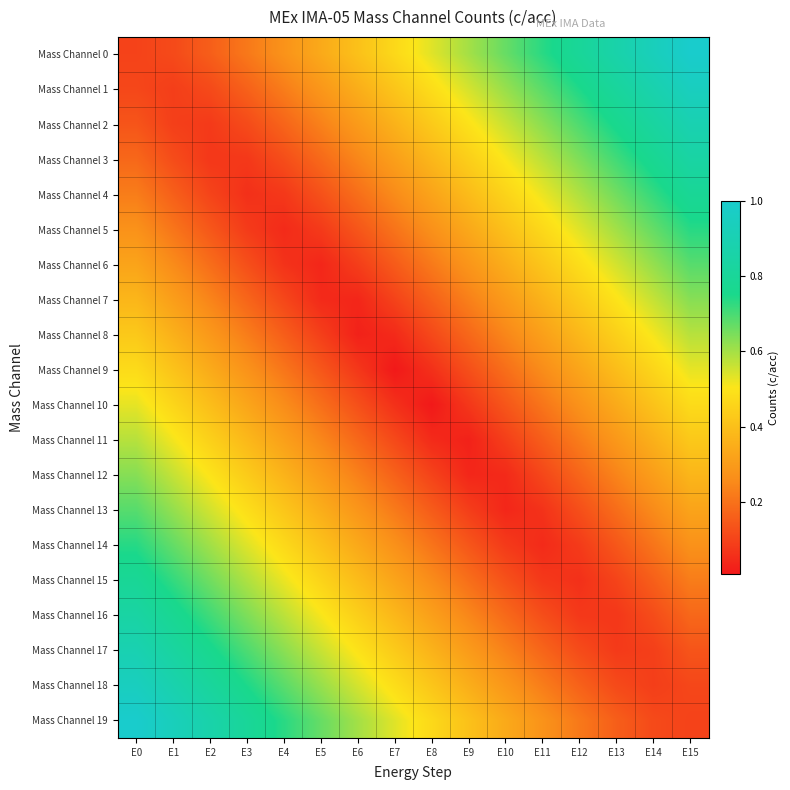

Reading right to left, what are all the values shown in this chart?

Mass Channel 0: E15=1.0	E14=0.9	E13=0.9	E12=0.8	E11=0.7	E10=0.7	E9=0.6	E8=0.5	E7=0.5	E6=0.4	E5=0.3	E4=0.3	E3=0.2	E2=0.2	E1=0.1	E0=0.1
Mass Channel 1: E15=0.9	E14=0.9	E13=0.8	E12=0.7	E11=0.7	E10=0.6	E9=0.5	E8=0.5	E7=0.4	E6=0.4	E5=0.3	E4=0.2	E3=0.2	E2=0.1	E1=0.1	E0=0.1
Mass Channel 2: E15=0.9	E14=0.8	E13=0.8	E12=0.7	E11=0.6	E10=0.6	E9=0.5	E8=0.4	E7=0.4	E6=0.3	E5=0.2	E4=0.2	E3=0.1	E2=0.1	E1=0.1	E0=0.1
Mass Channel 3: E15=0.8	E14=0.8	E13=0.7	E12=0.6	E11=0.6	E10=0.5	E9=0.4	E8=0.4	E7=0.3	E6=0.2	E5=0.2	E4=0.1	E3=0.1	E2=0.1	E1=0.1	E0=0.2
Mass Channel 4: E15=0.8	E14=0.7	E13=0.7	E12=0.6	E11=0.5	E10=0.5	E9=0.4	E8=0.3	E7=0.3	E6=0.2	E5=0.1	E4=0.1	E3=0.1	E2=0.1	E1=0.2	E0=0.2
Mass Channel 5: E15=0.7	E14=0.7	E13=0.6	E12=0.5	E11=0.5	E10=0.4	E9=0.3	E8=0.3	E7=0.2	E6=0.1	E5=0.1	E4=0.0	E3=0.1	E2=0.1	E1=0.2	E0=0.3
Mass Channel 6: E15=0.7	E14=0.6	E13=0.6	E12=0.5	E11=0.4	E10=0.4	E9=0.3	E8=0.2	E7=0.2	E6=0.1	E5=0.0	E4=0.1	E3=0.1	E2=0.2	E1=0.3	E0=0.3
Mass Channel 7: E15=0.6	E14=0.6	E13=0.5	E12=0.4	E11=0.4	E10=0.3	E9=0.2	E8=0.2	E7=0.1	E6=0.0	E5=0.0	E4=0.1	E3=0.2	E2=0.2	E1=0.3	E0=0.4
Mass Channel 8: E15=0.6	E14=0.5	E13=0.4	E12=0.4	E11=0.3	E10=0.2	E9=0.2	E8=0.1	E7=0.0	E6=0.0	E5=0.1	E4=0.2	E3=0.2	E2=0.3	E1=0.4	E0=0.4
Mass Channel 9: E15=0.5	E14=0.5	E13=0.4	E12=0.3	E11=0.3	E10=0.2	E9=0.1	E8=0.1	E7=0.0	E6=0.1	E5=0.1	E4=0.2	E3=0.3	E2=0.3	E1=0.4	E0=0.5
Mass Channel 10: E15=0.5	E14=0.4	E13=0.3	E12=0.3	E11=0.2	E10=0.1	E9=0.1	E8=0.0	E7=0.1	E6=0.1	E5=0.2	E4=0.3	E3=0.3	E2=0.4	E1=0.5	E0=0.5
Mass Channel 11: E15=0.4	E14=0.4	E13=0.3	E12=0.2	E11=0.2	E10=0.1	E9=0.0	E8=0.0	E7=0.1	E6=0.2	E5=0.2	E4=0.3	E3=0.4	E2=0.4	E1=0.5	E0=0.6
Mass Channel 12: E15=0.4	E14=0.3	E13=0.2	E12=0.2	E11=0.1	E10=0.0	E9=0.0	E8=0.1	E7=0.2	E6=0.2	E5=0.3	E4=0.4	E3=0.4	E2=0.5	E1=0.6	E0=0.6
Mass Channel 13: E15=0.3	E14=0.3	E13=0.2	E12=0.1	E11=0.1	E10=0.0	E9=0.1	E8=0.2	E7=0.2	E6=0.3	E5=0.4	E4=0.4	E3=0.5	E2=0.6	E1=0.6	E0=0.7
Mass Channel 14: E15=0.3	E14=0.2	E13=0.1	E12=0.1	E11=0.0	E10=0.1	E9=0.1	E8=0.2	E7=0.3	E6=0.3	E5=0.4	E4=0.5	E3=0.5	E2=0.6	E1=0.7	E0=0.7
Mass Channel 15: E15=0.2	E14=0.2	E13=0.1	E12=0.1	E11=0.1	E10=0.1	E9=0.2	E8=0.3	E7=0.3	E6=0.4	E5=0.5	E4=0.5	E3=0.6	E2=0.7	E1=0.7	E0=0.8
Mass Channel 16: E15=0.2	E14=0.1	E13=0.1	E12=0.1	E11=0.1	E10=0.2	E9=0.2	E8=0.3	E7=0.4	E6=0.4	E5=0.5	E4=0.6	E3=0.6	E2=0.7	E1=0.8	E0=0.8
Mass Channel 17: E15=0.1	E14=0.1	E13=0.1	E12=0.1	E11=0.2	E10=0.2	E9=0.3	E8=0.4	E7=0.4	E6=0.5	E5=0.6	E4=0.6	E3=0.7	E2=0.8	E1=0.8	E0=0.9
Mass Channel 18: E15=0.1	E14=0.1	E13=0.1	E12=0.2	E11=0.2	E10=0.3	E9=0.4	E8=0.4	E7=0.5	E6=0.5	E5=0.6	E4=0.7	E3=0.7	E2=0.8	E1=0.9	E0=0.9
Mass Channel 19: E15=0.1	E14=0.1	E13=0.2	E12=0.2	E11=0.3	E10=0.3	E9=0.4	E8=0.5	E7=0.5	E6=0.6	E5=0.7	E4=0.7	E3=0.8	E2=0.9	E1=0.9	E0=1.0